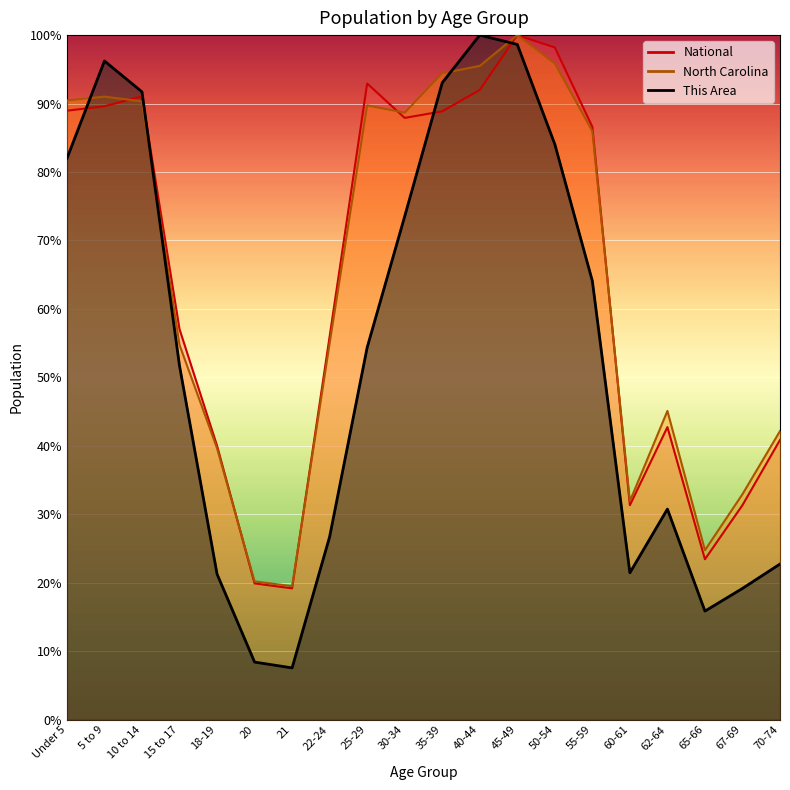

The value of National at 21 is 25.5. True or false?

False